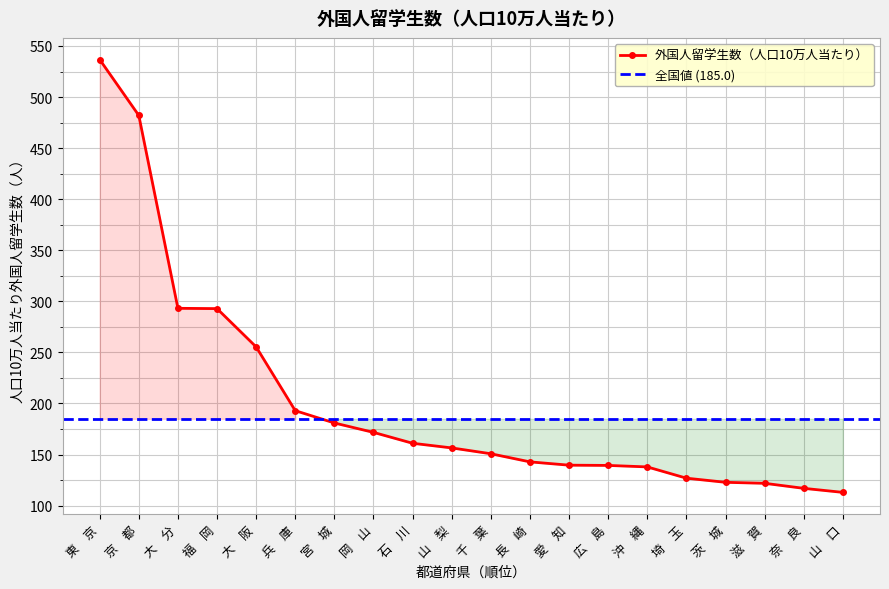

Reading left to right, extract all data points from this chart.

東　京=536.7	京　都=482.0	大　分=293.2	福　岡=292.9	大　阪=255.4	兵　庫=193.0	宮　城=180.9	岡　山=171.7	石　川=161.1	山　梨=156.5	千　葉=150.8	長　崎=142.9	愛　知=139.6	広　島=139.4	沖　縄=137.9	埼　玉=126.9	茨　城=122.8	滋　賀=121.9	奈　良=116.9	山　口=113.0